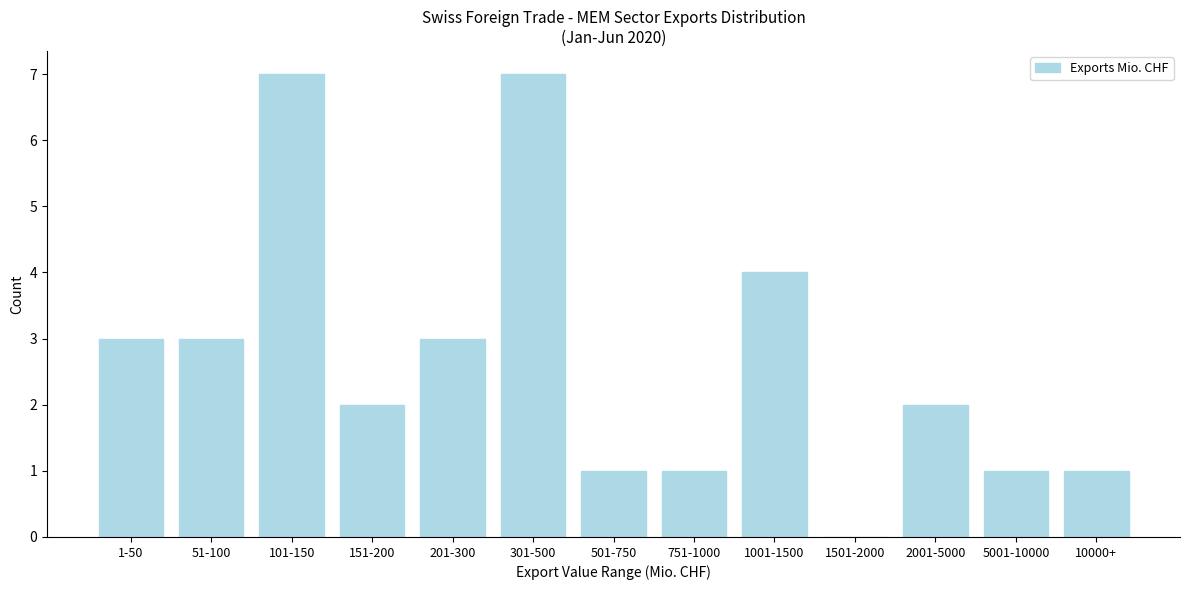

Reading left to right, transcribe all the data shown in this chart.

1-50=3	51-100=3	101-150=7	151-200=2	201-300=3	301-500=7	501-750=1	751-1000=1	1001-1500=4	1501-2000=0	2001-5000=2	5001-10000=1	10000+=1